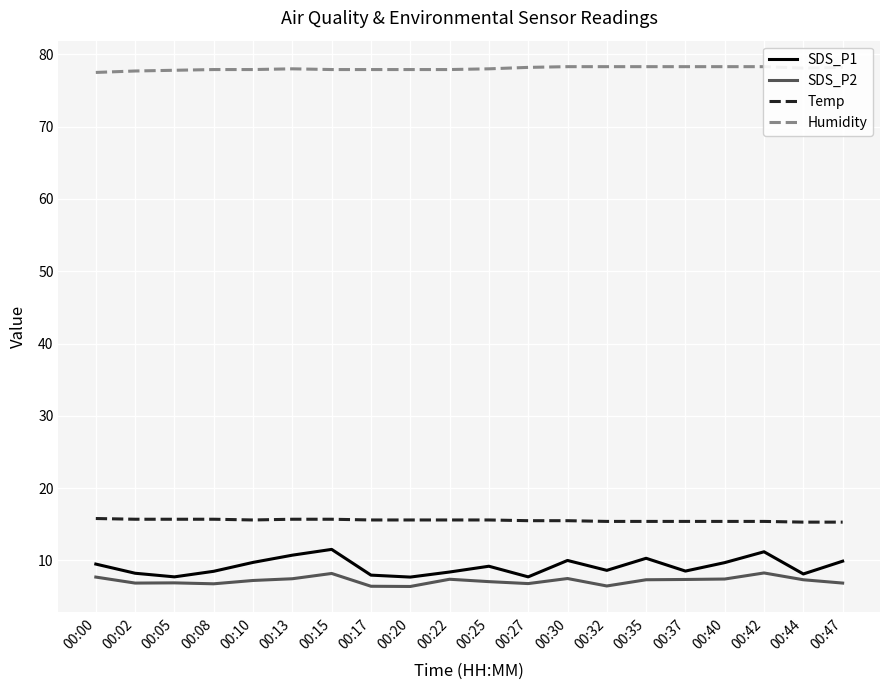

What is the minimum value for SDS_P2?

6.4